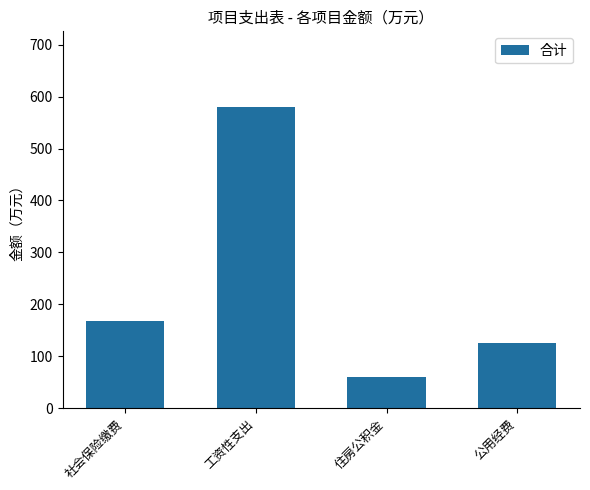

What is the average value?

233.2